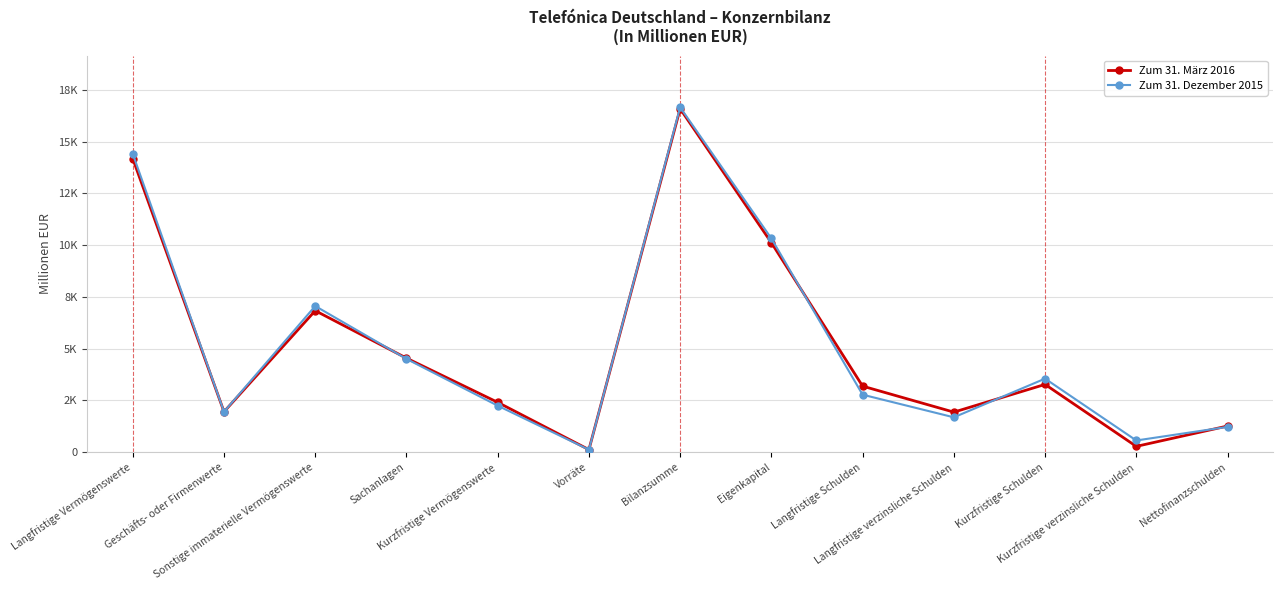

Is this an area chart (filled region under the line)?

No